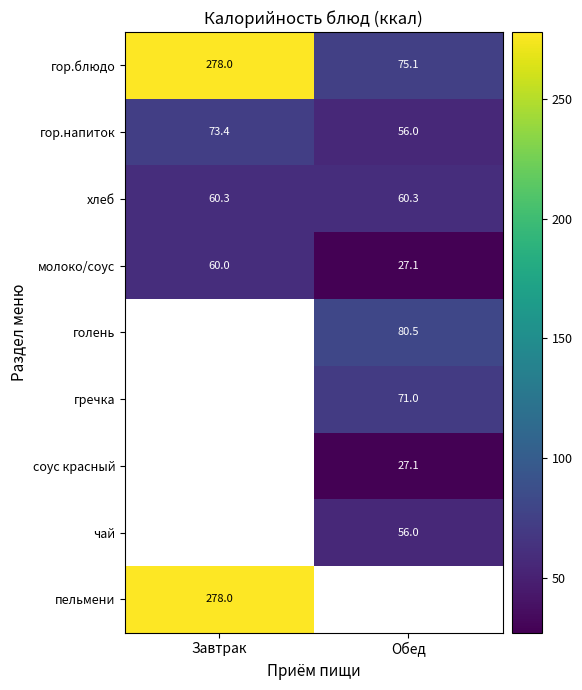

Is it true that гор.напиток equals 92.2 at Обед?

False